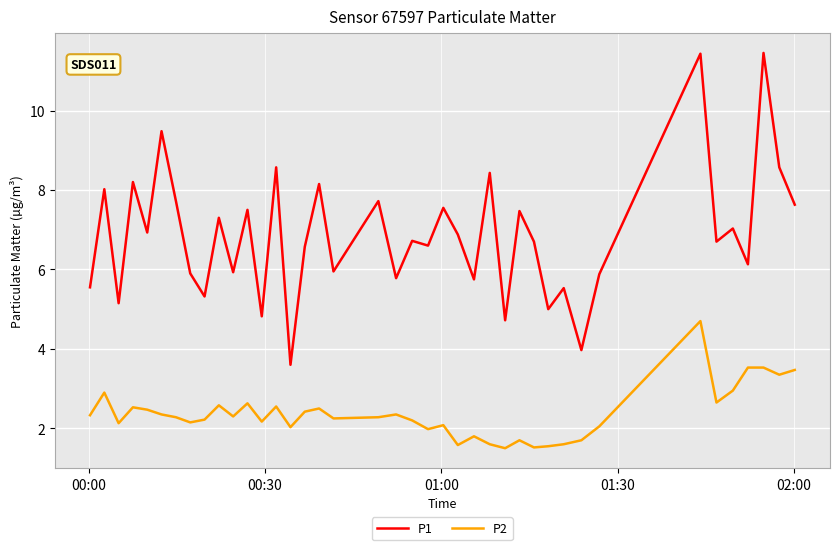

Which series has the largest range (max minus min)?

P1